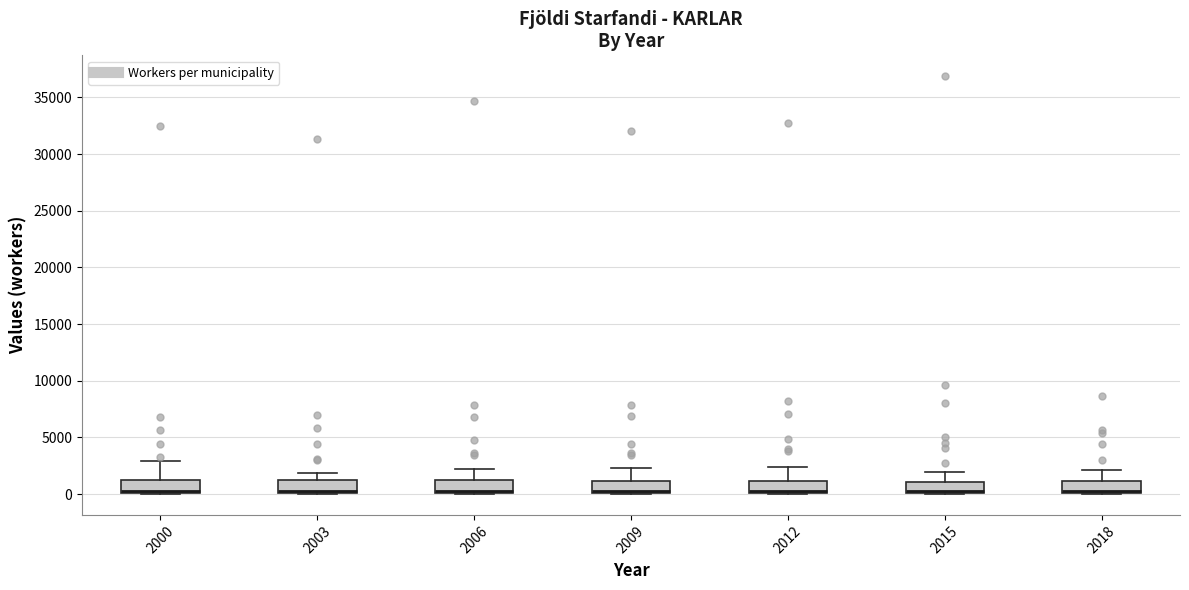

Reading left to right, read every box against the y-axis: the position of its median line, the range the box covers, and the ends of its whiskers. The values are not printed on the chart, so give them approximately, as read against the axis.

2000: median 500, box 0 to 1000, whiskers 0 to 3000
2003: median 500, box 0 to 1000, whiskers 0 to 2000
2006: median 500, box 0 to 1500, whiskers 0 to 2000
2009: median 500, box 0 to 1000, whiskers 0 to 2500
2012: median 500, box 0 to 1000, whiskers 0 to 2500
2015: median 500, box 0 to 1000, whiskers 0 to 2000
2018: median 500, box 0 to 1000, whiskers 0 to 2000